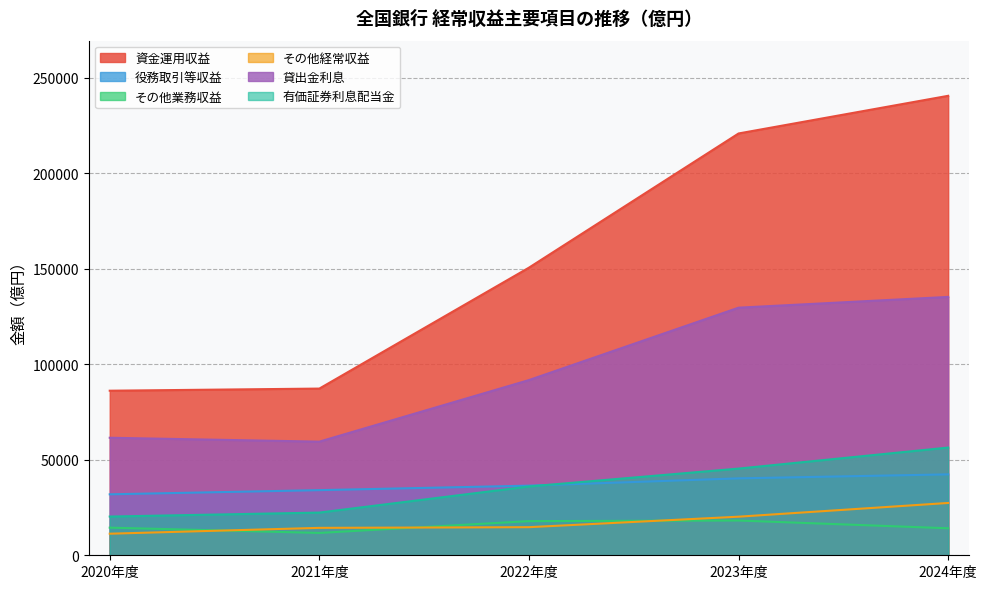

Does the chart have visible grid lines?

Yes